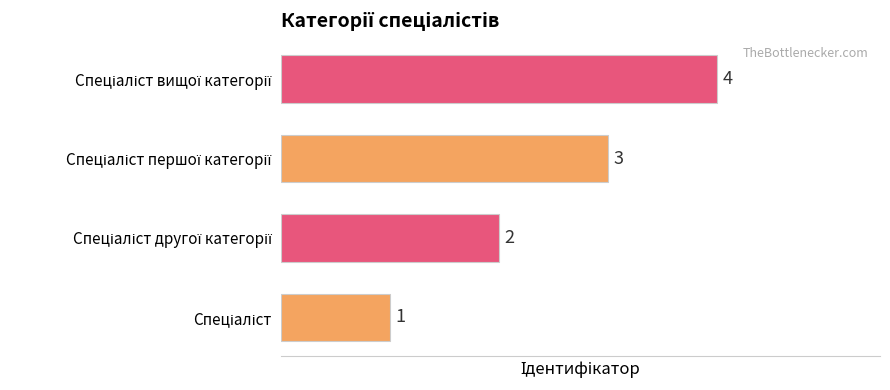

How many categories are shown in the chart?

4